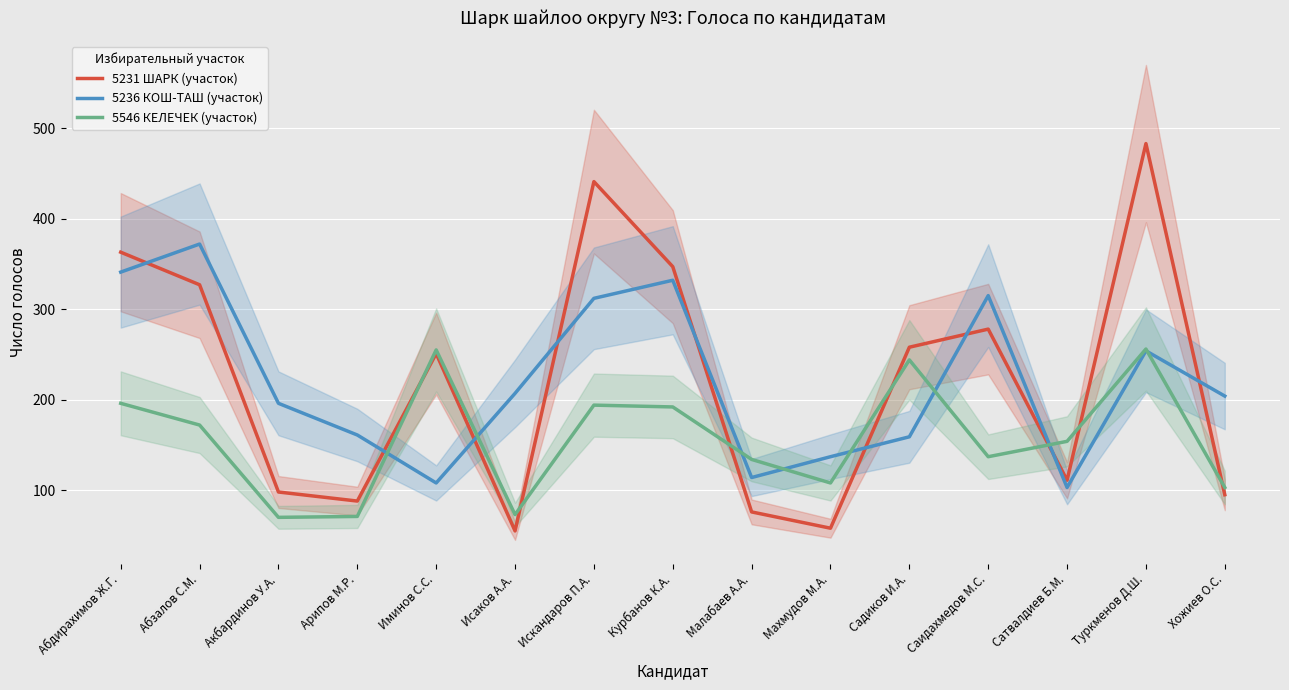

True or false: 5546 КЕЛЕЧЕК (участок) and 5236 КОШ-ТАШ (участок) intersect in this chart.

True